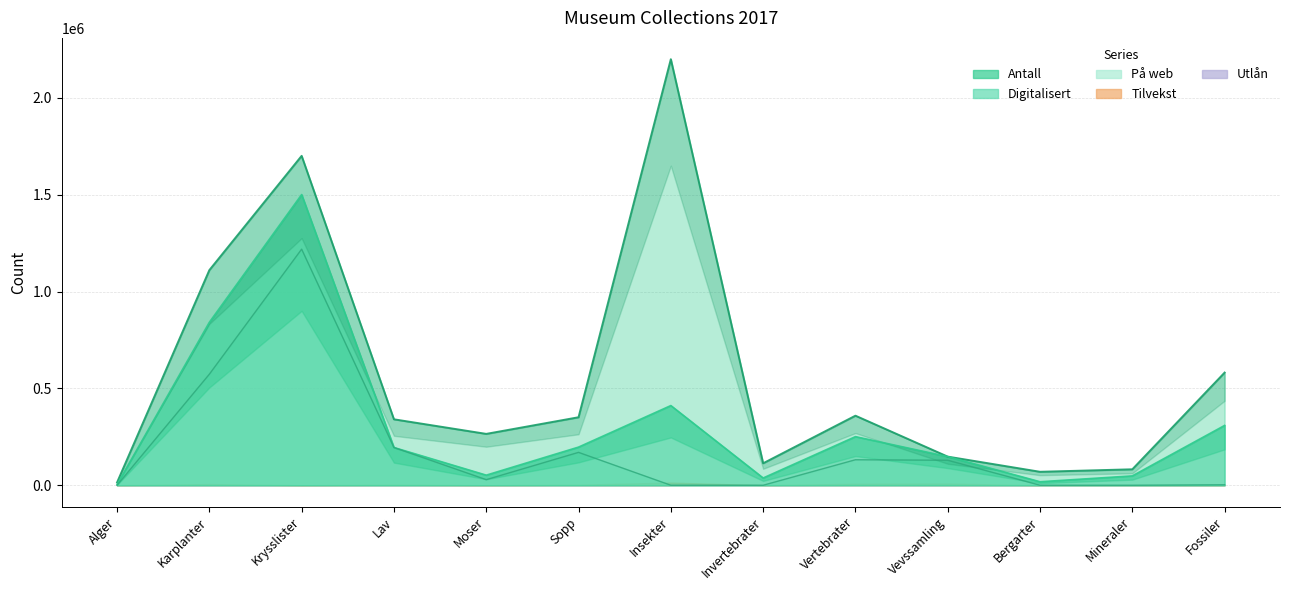

What is the difference between the maximum and minimum values in the På web series?

1219000